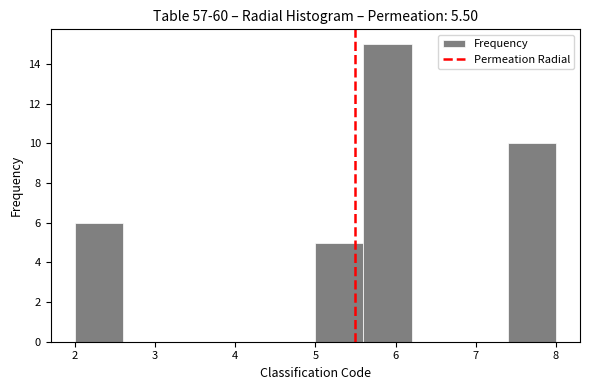

What is the height of the bar covering 7.4 to 8.0 on the x-axis? The values are not printed on the chart, so give them approximately, as read against the axis.

10